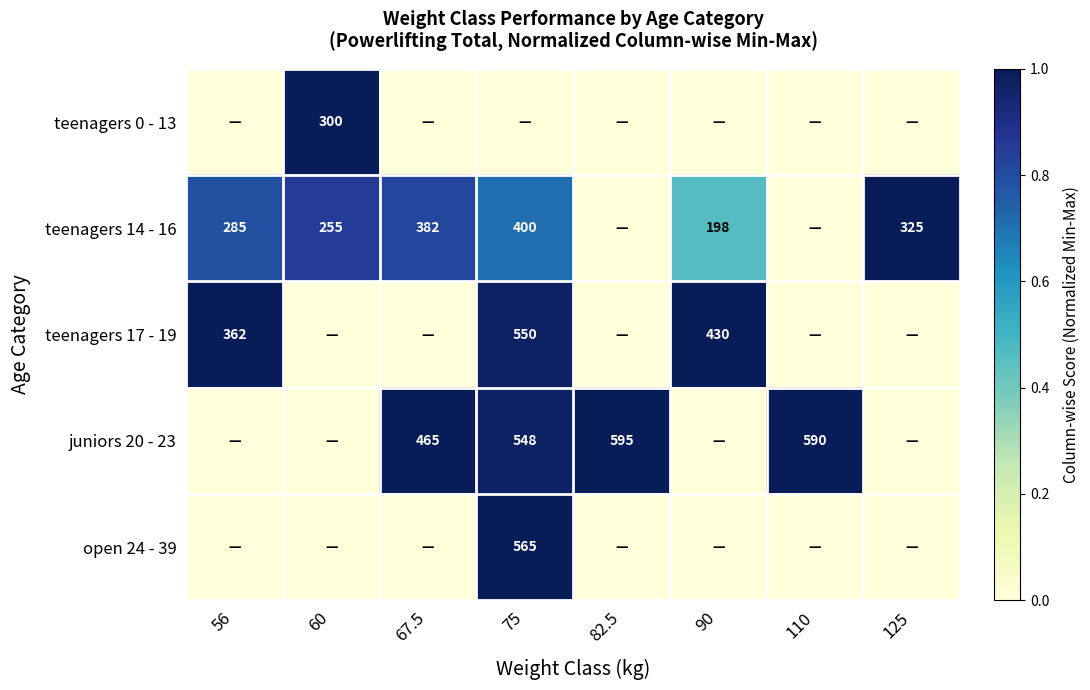

True or false: teenagers 14 - 16 has a value of 400 at 75.

True